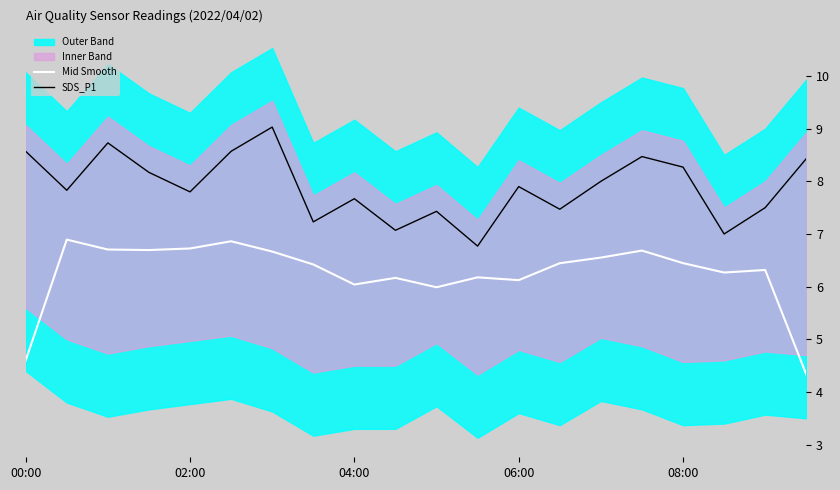

What is the approximate value of Mid Smooth at 06:00?

6.1